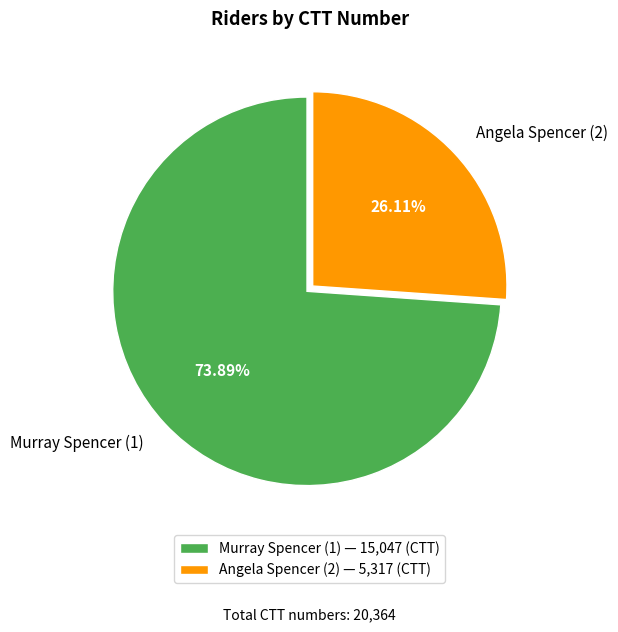

Does Angela Spencer (2) represent more than half of the total?

No